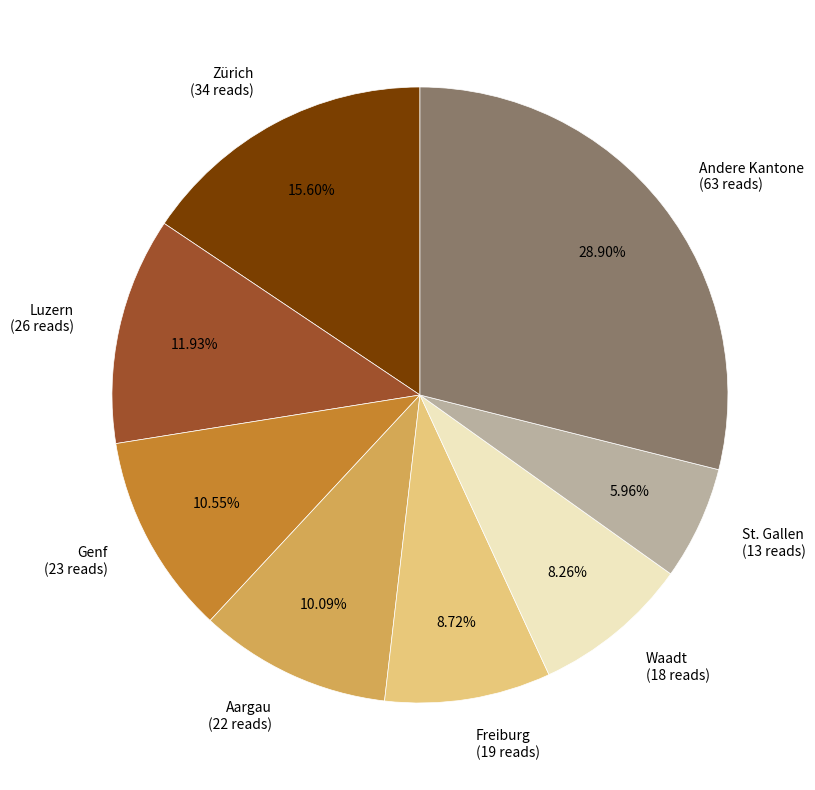

Between Freiburg (19 reads) and Zürich (34 reads), which is larger?

Zürich (34 reads)